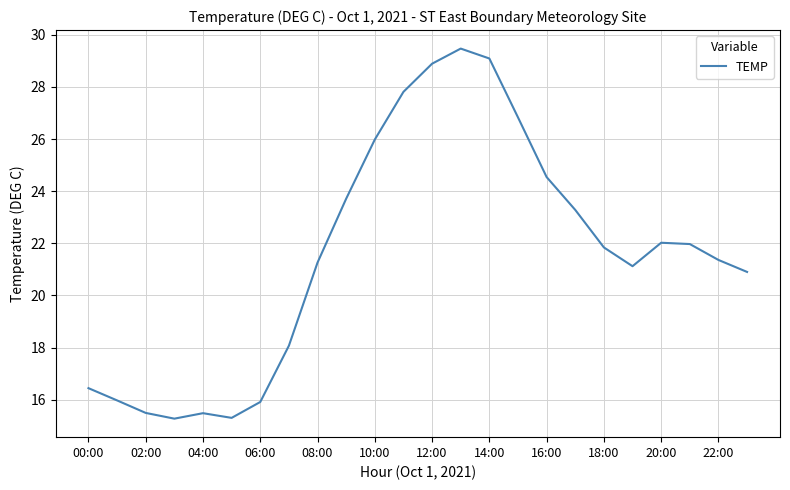

What is the greatest value displayed?

29.5